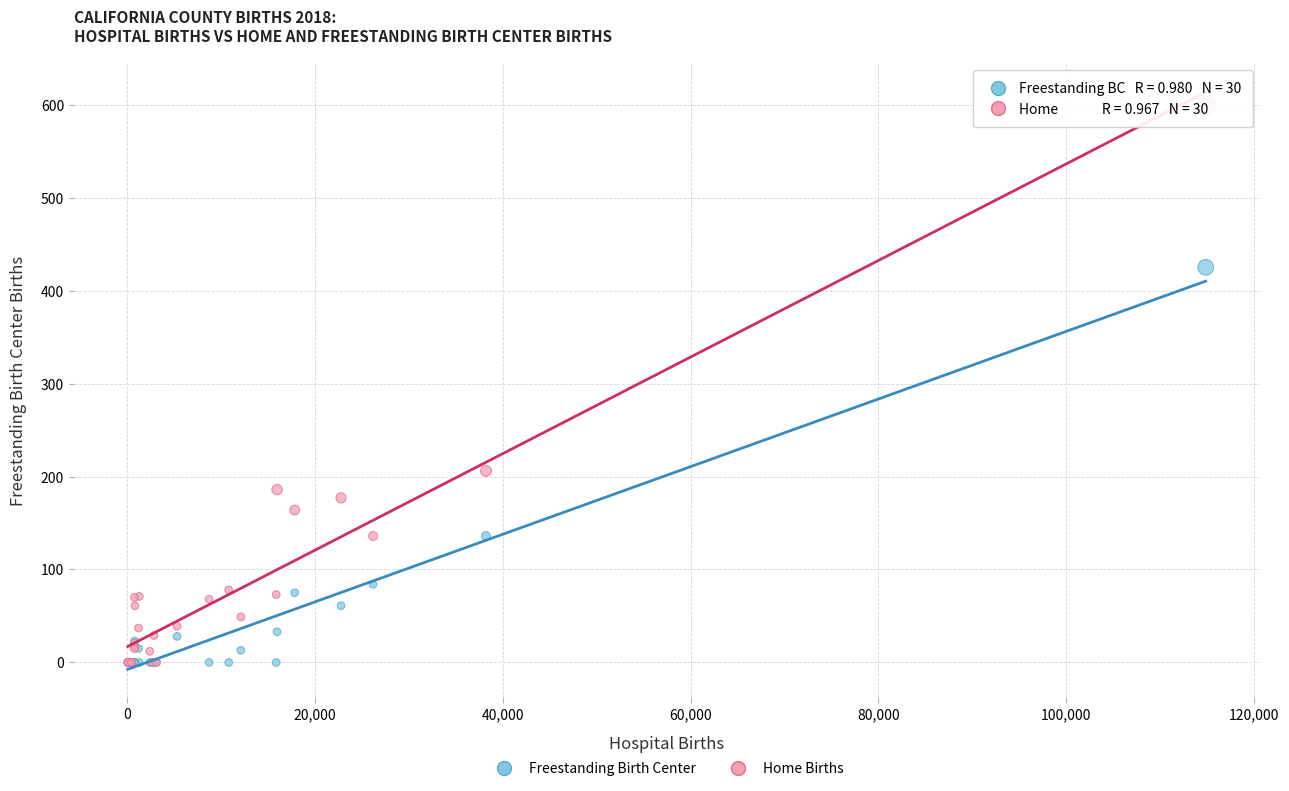

Across all series, what Y value is closest to 299?

206